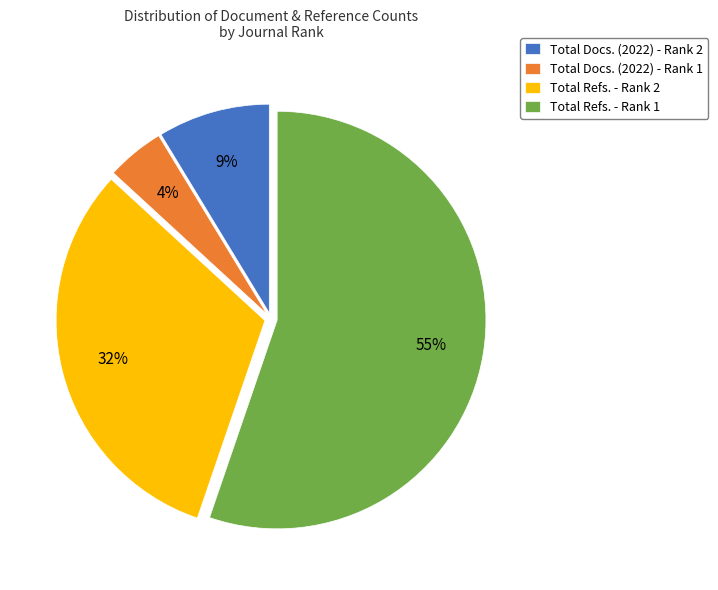

Is it true that Total Refs. - Rank 2 is 32% of the pie?

True